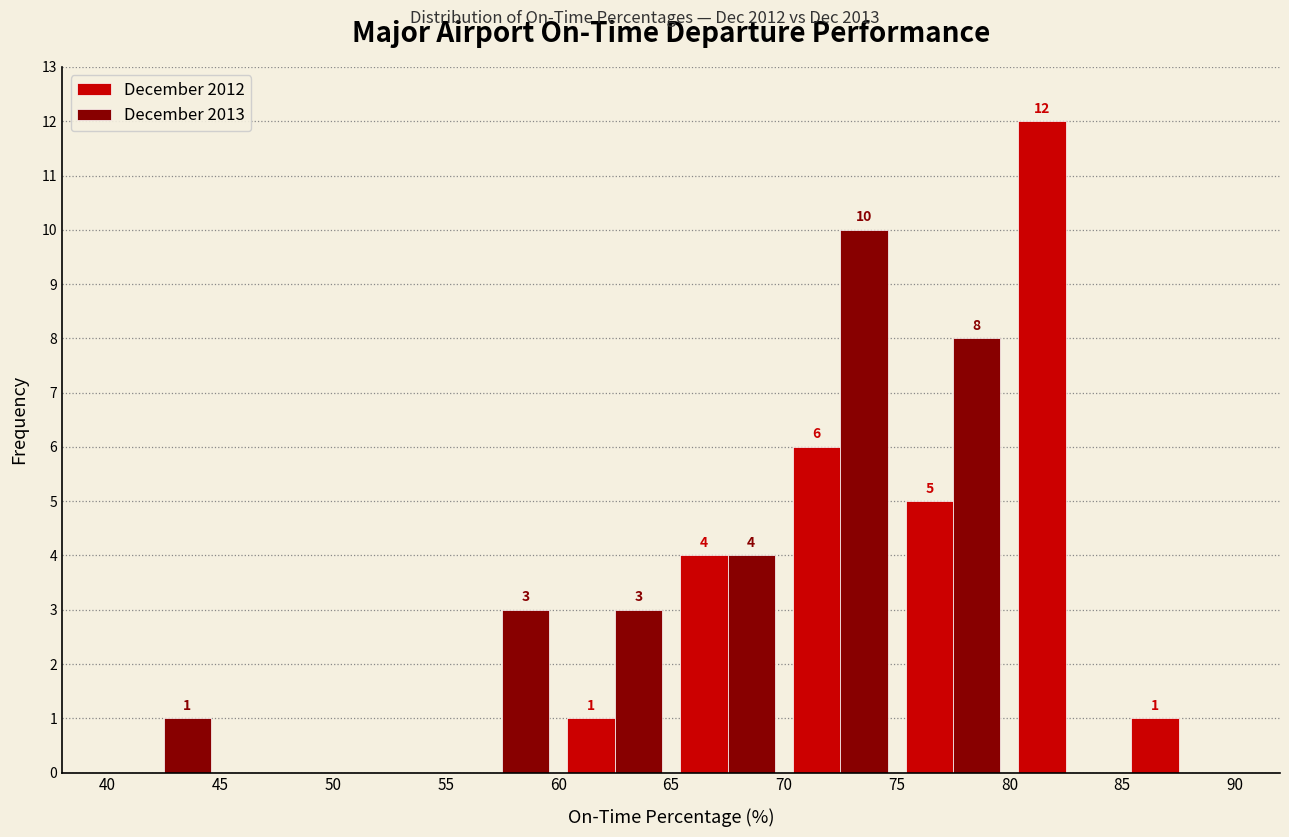

In the December 2013 series, which range on the x-axis has the tallest bar?

70 to 75